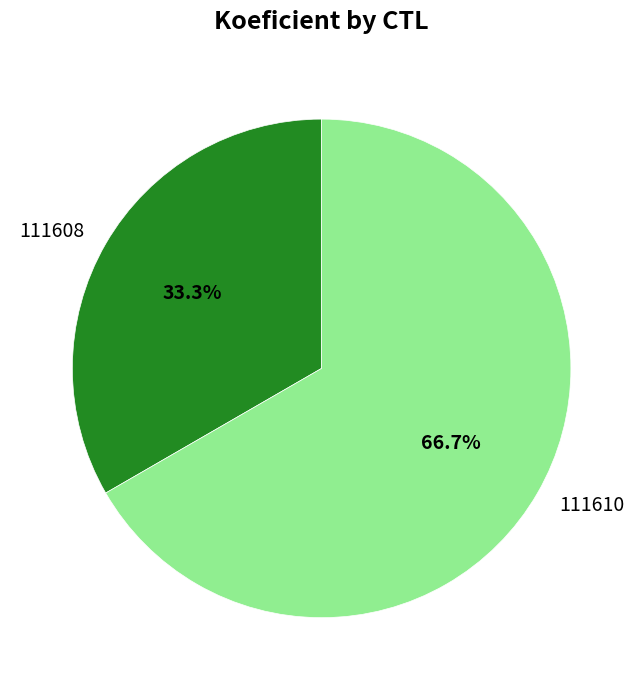

What is the ratio of the value at 111610 to the value at 111608?

2.0